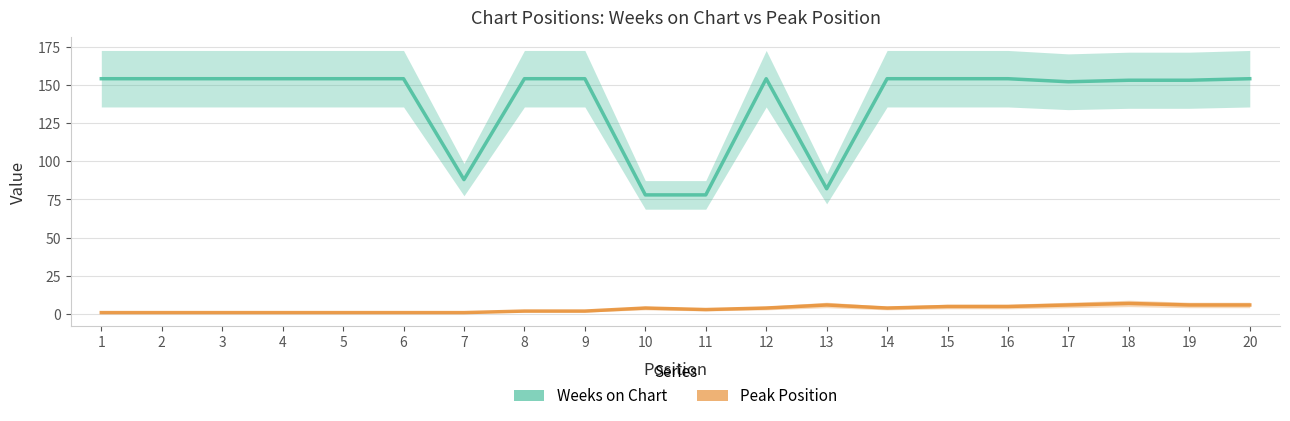

List the labels in order of Peak Position value, smallest first.

1, 2, 3, 4, 5, 6, 7, 8, 9, 11, 10, 12, 14, 15, 16, 13, 17, 19, 20, 18